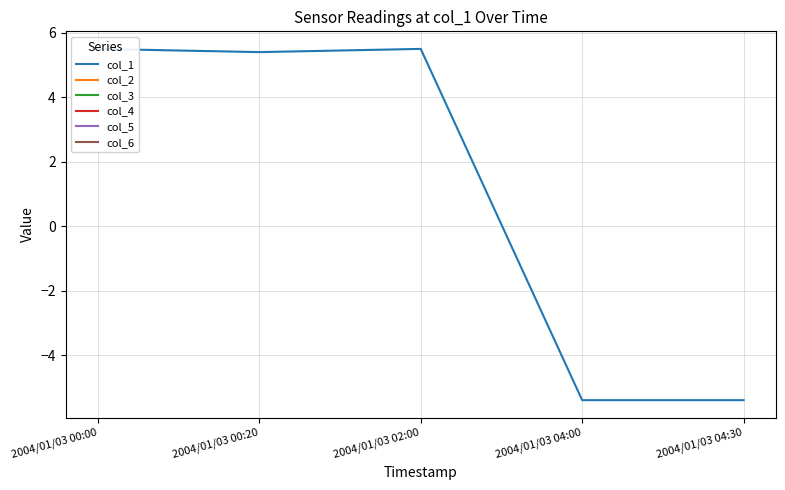

Which series has the largest total across all categories?

col_1